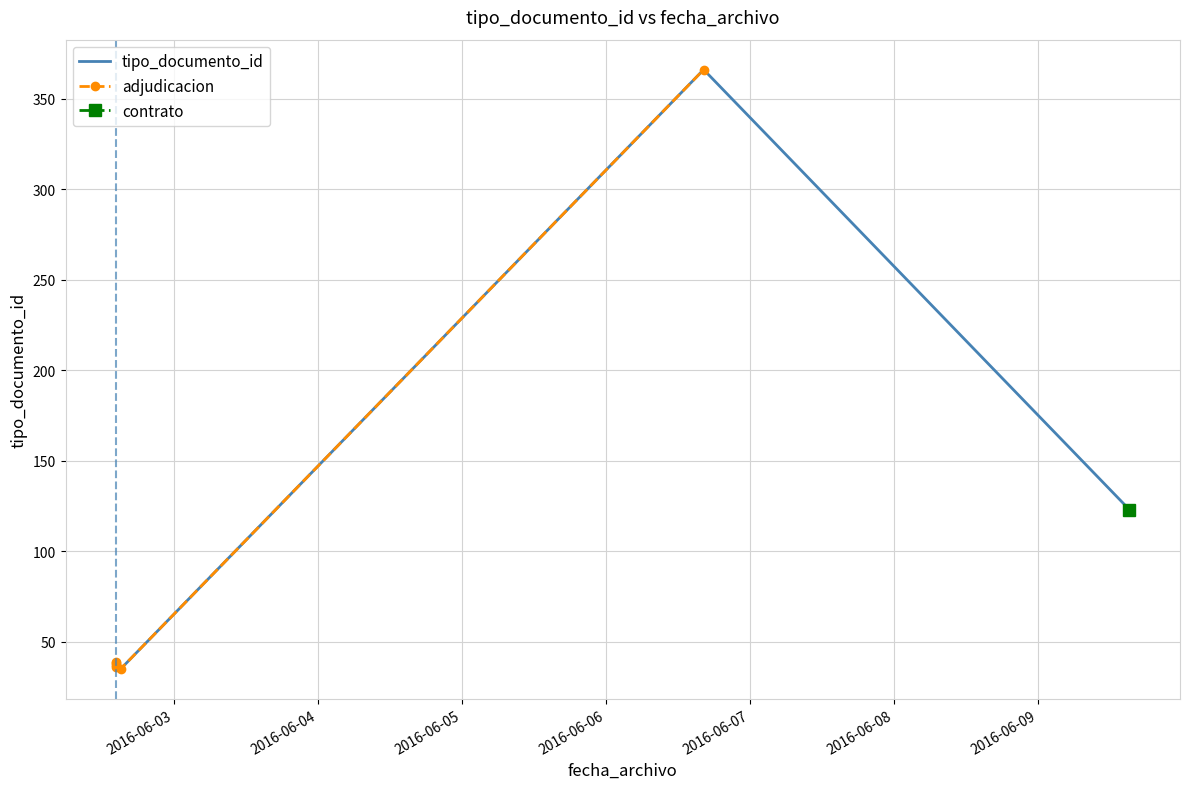

What is the value of the 4th point from the left?

366